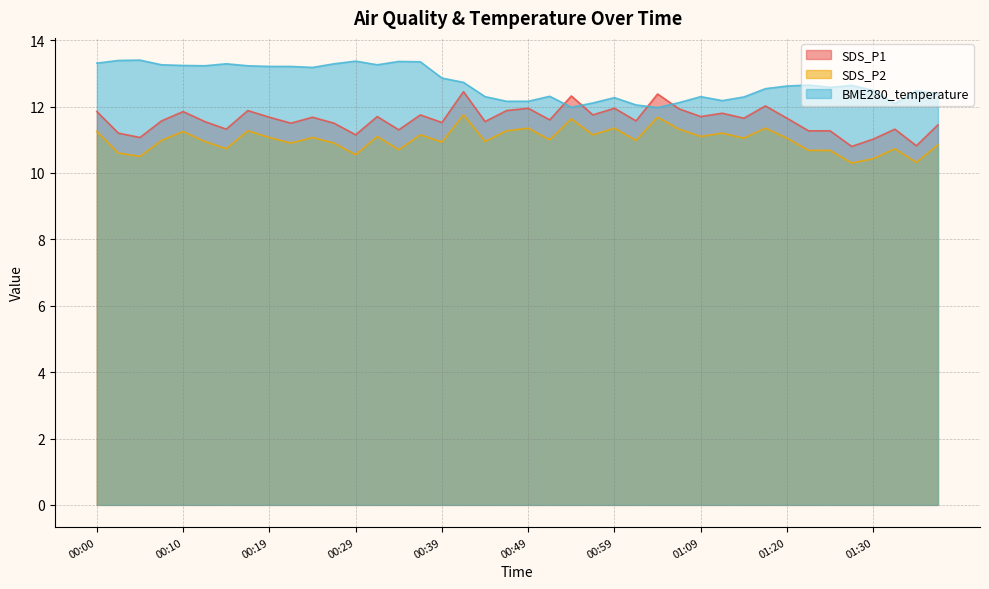

At which category is the sum across all series the highest?

00:41